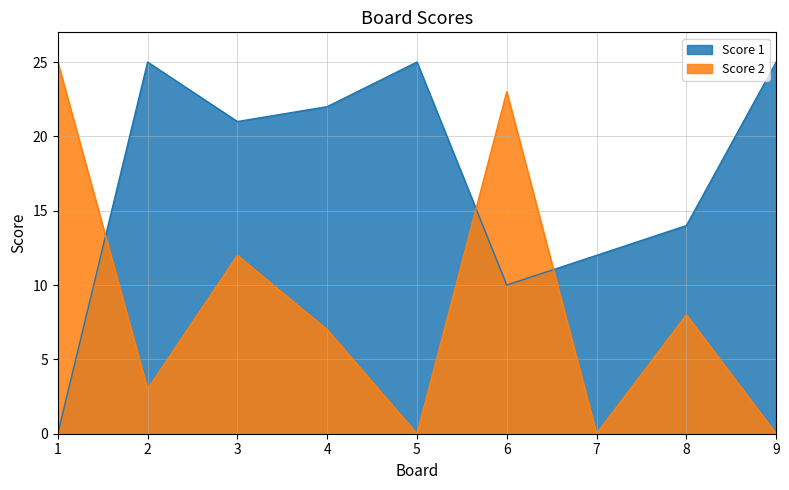

Is the value of Score 2 at 9 greater than the value of Score 1 at 8?

No